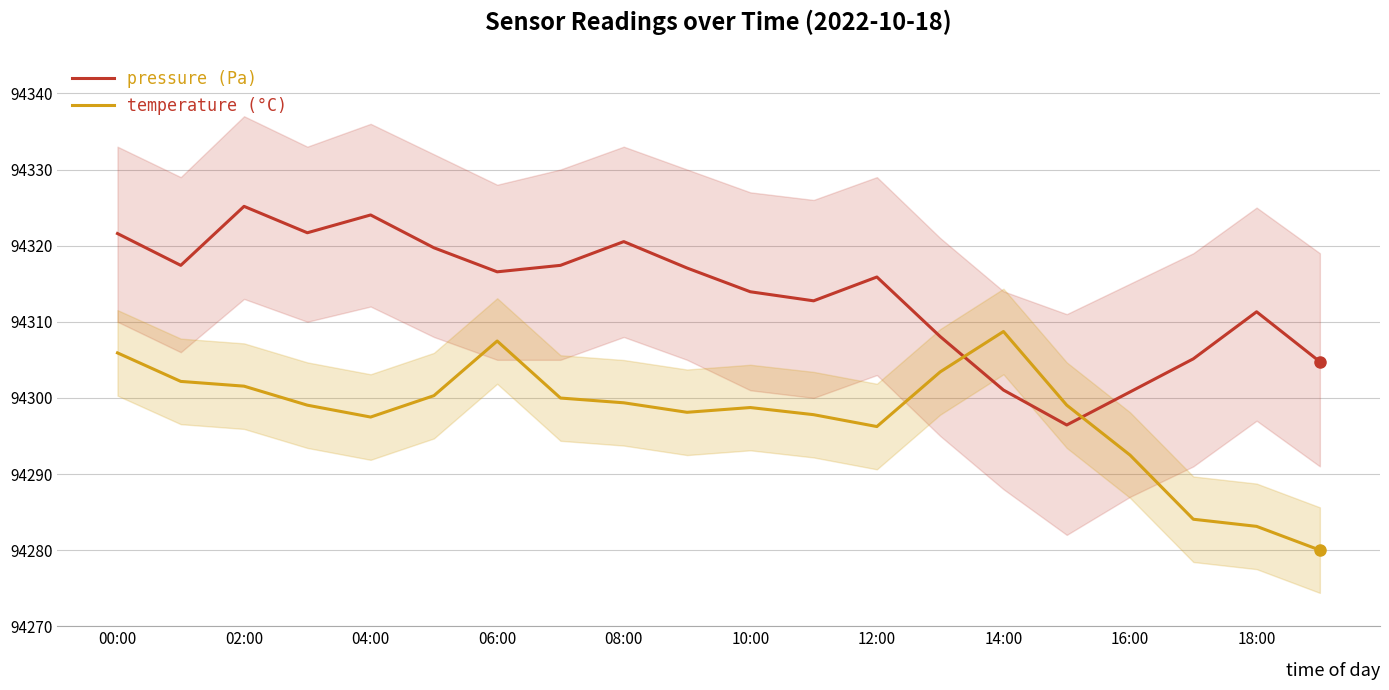

In pressure (Pa), how many points are higher than both neighbors (excluding endpoints)?

5